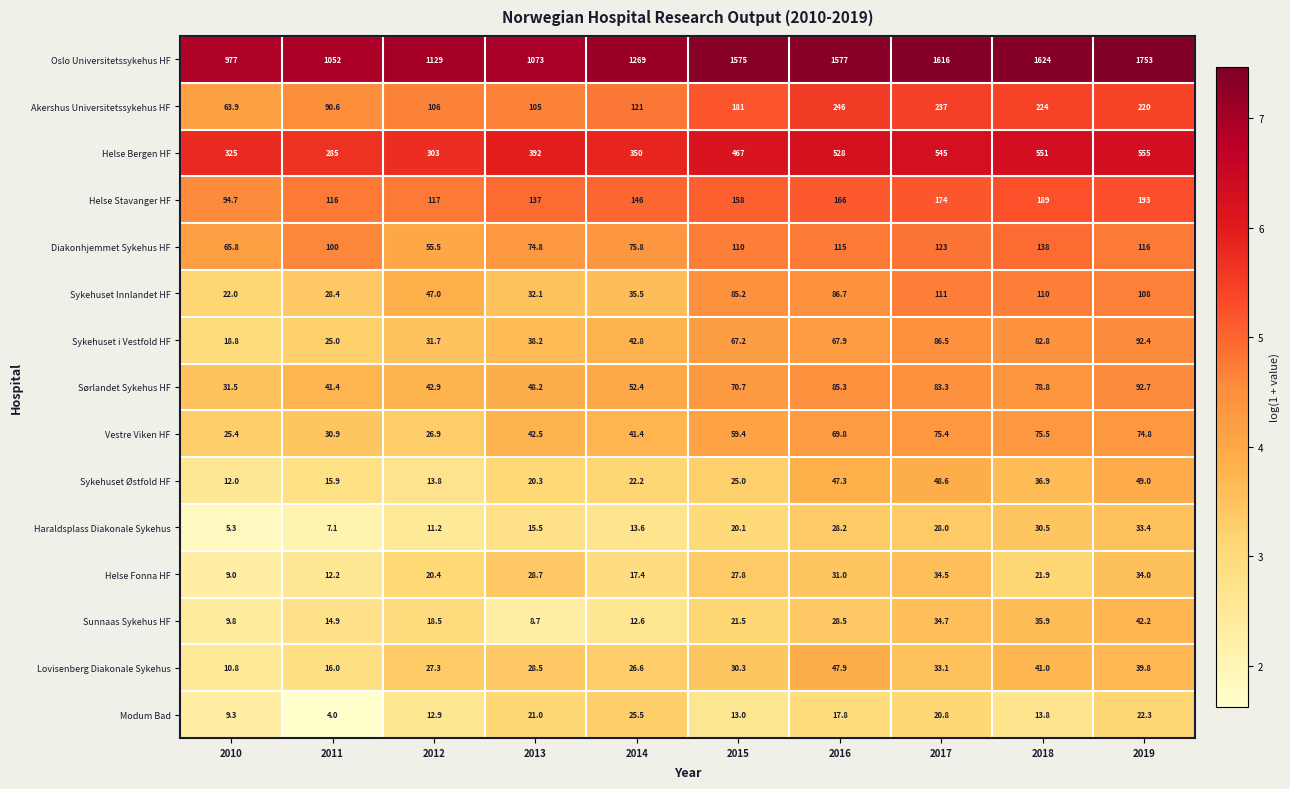

How many values in the Helse Stavanger HF series are below 158?

5